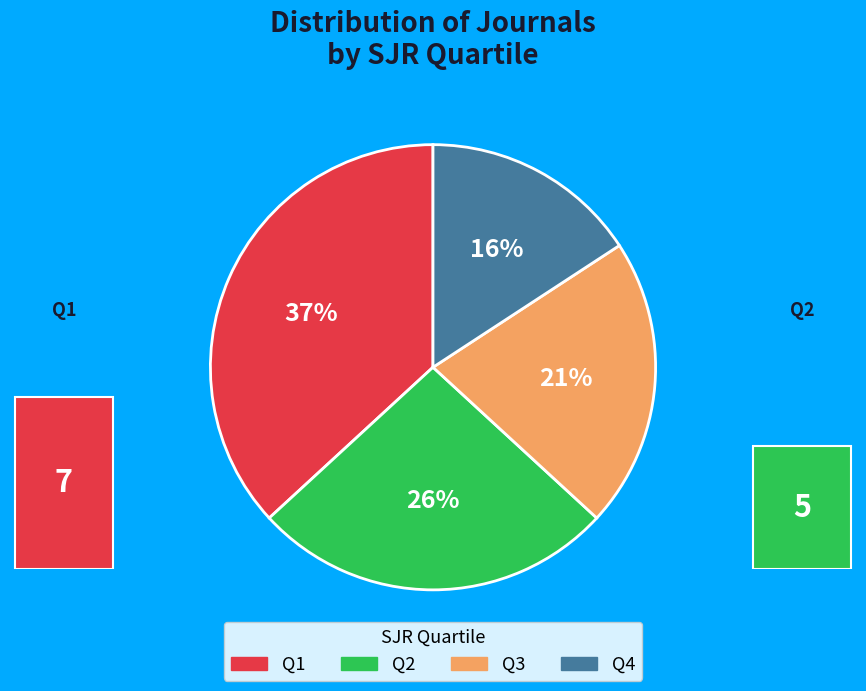

Which has a higher value, Q4 or Q2?

Q2